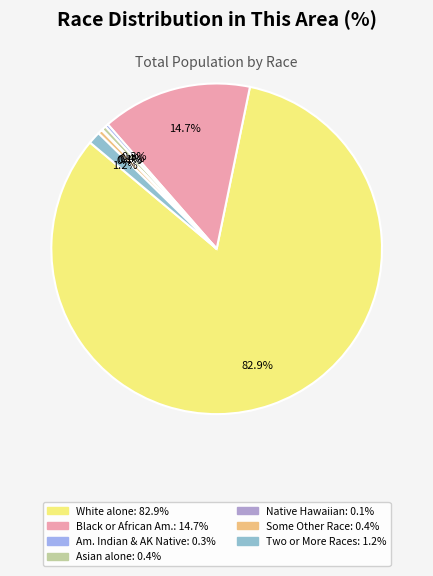

How many slices are in this pie chart?

7